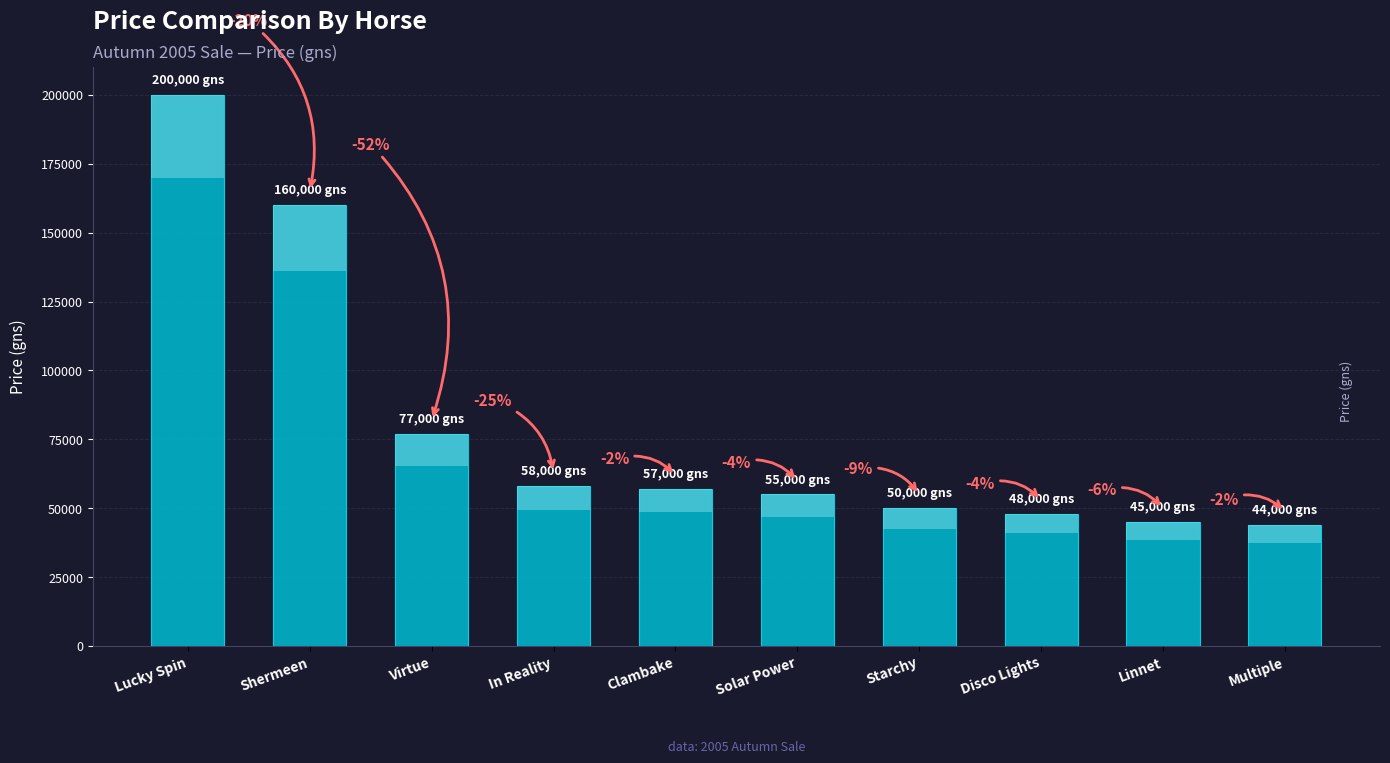

Are the bars grouped side by side (vs. stacked)?

No